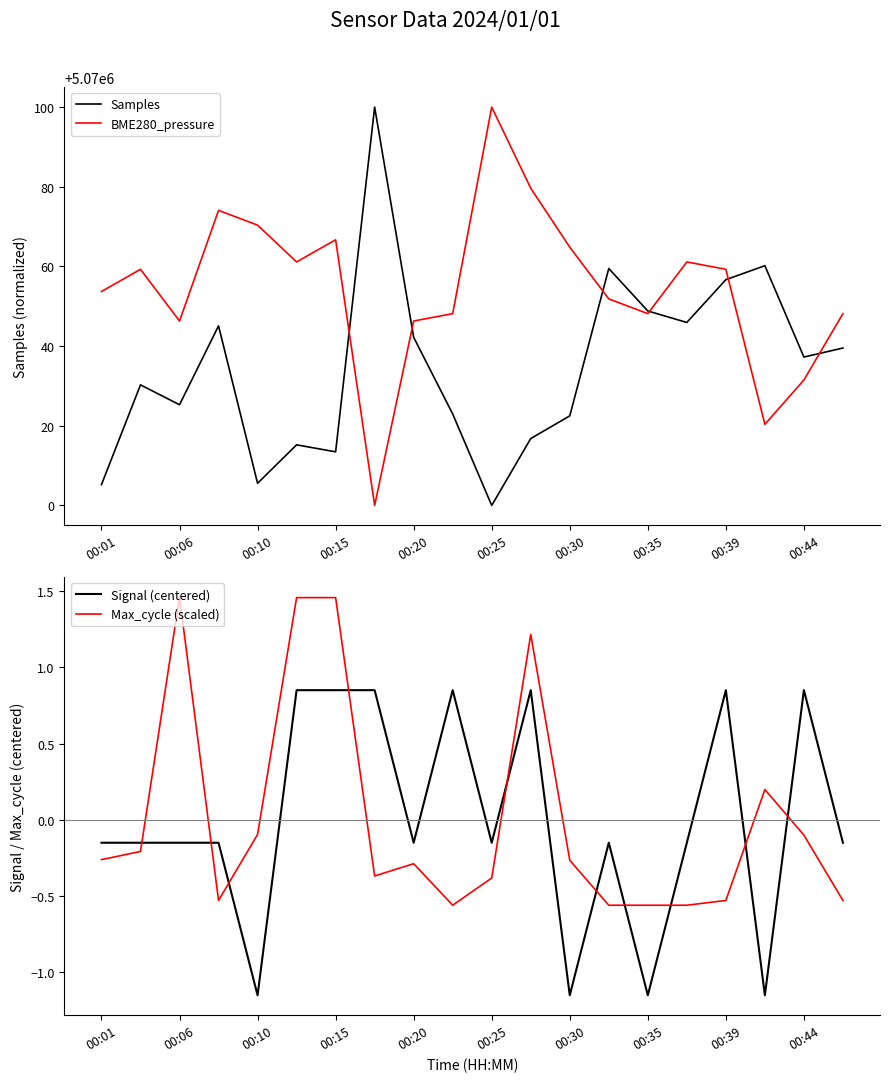

What is the greatest value displayed?

5070100.0